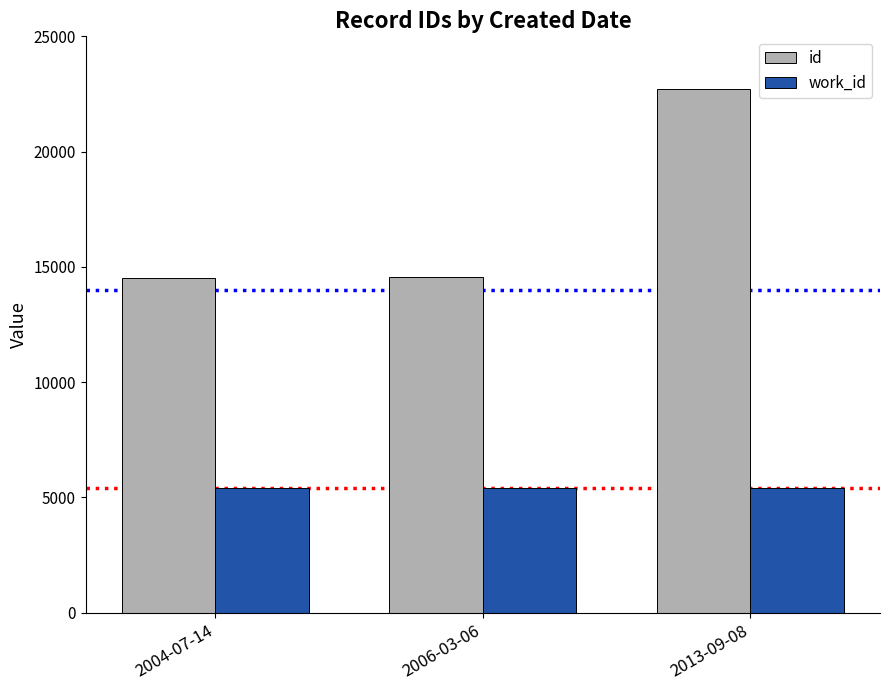

What is the greatest value displayed?

22697